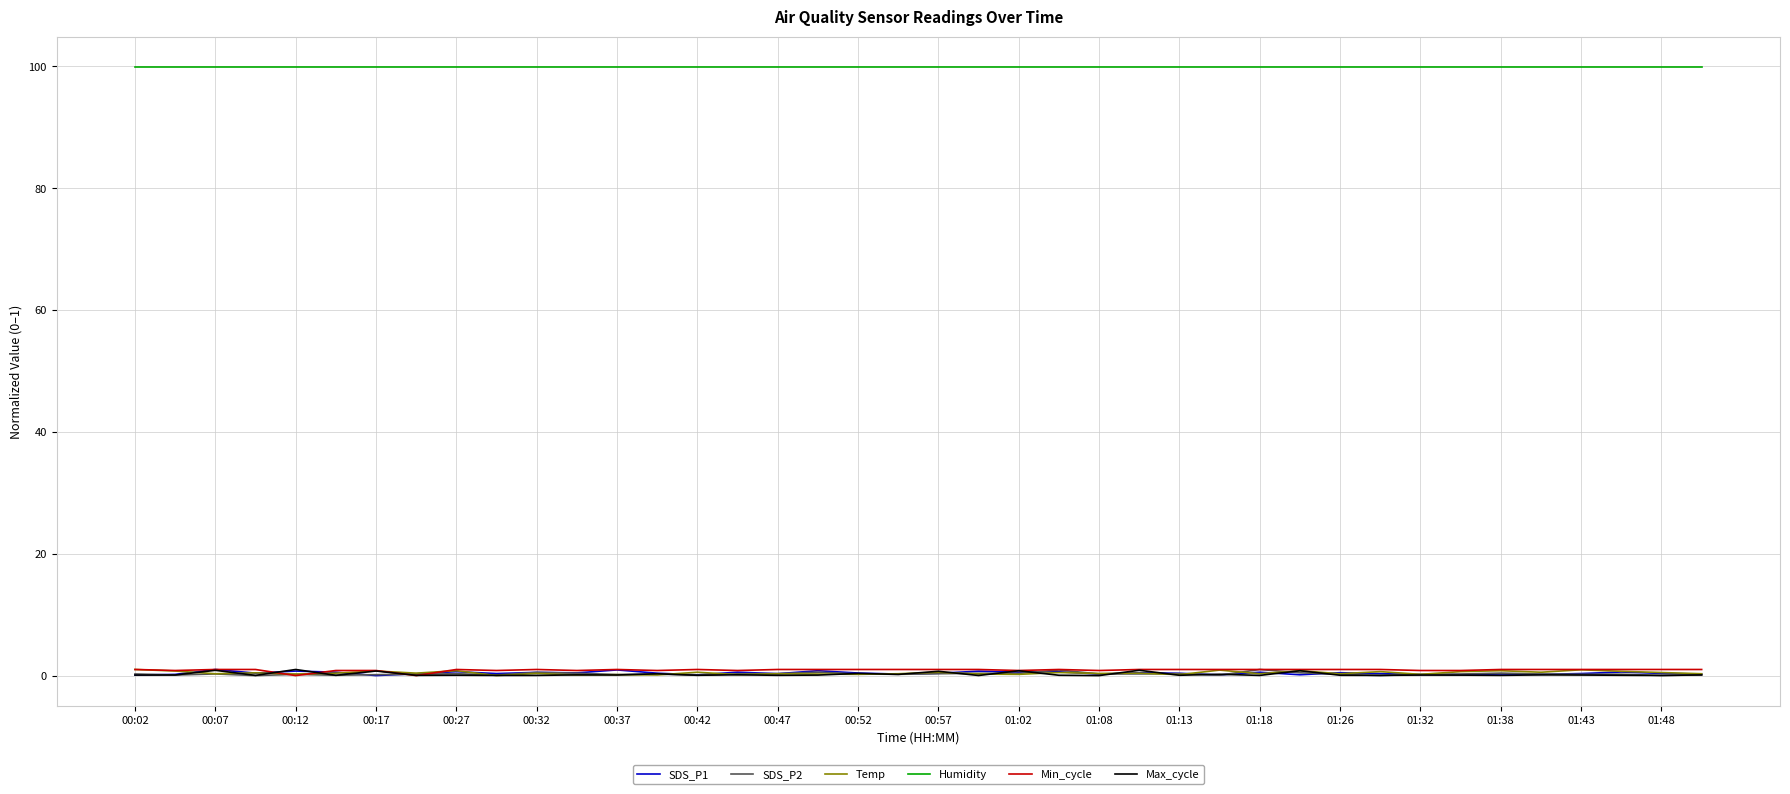

True or false: Temp and Humidity cross at least once.

False